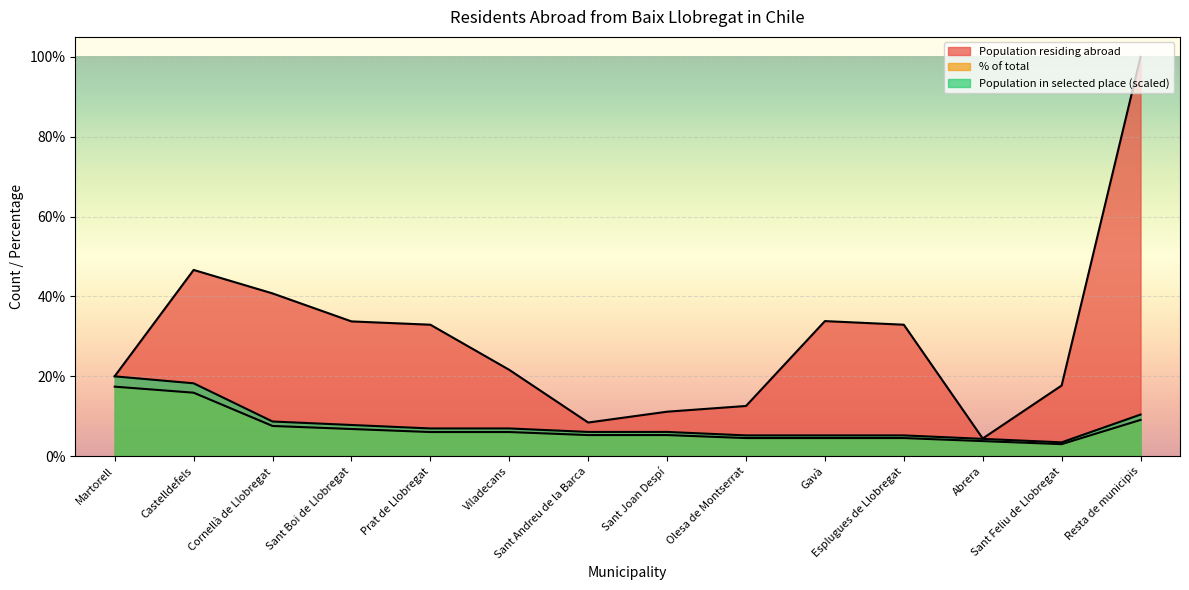

What is the sum of all % of total values?

100.0